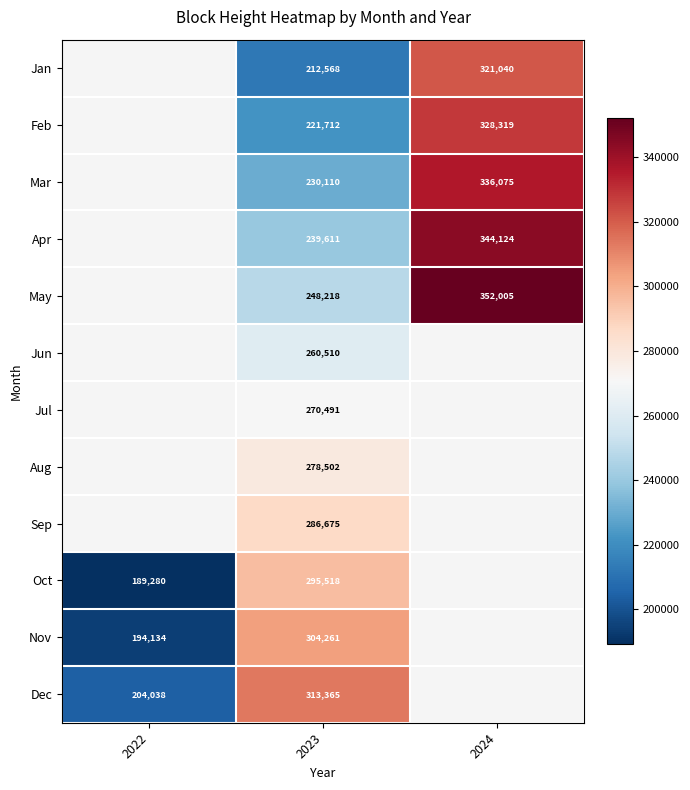

Rank the series at 2023 from highest to lowest value.

Dec, Nov, Oct, Sep, Aug, Jul, Jun, May, Apr, Mar, Feb, Jan